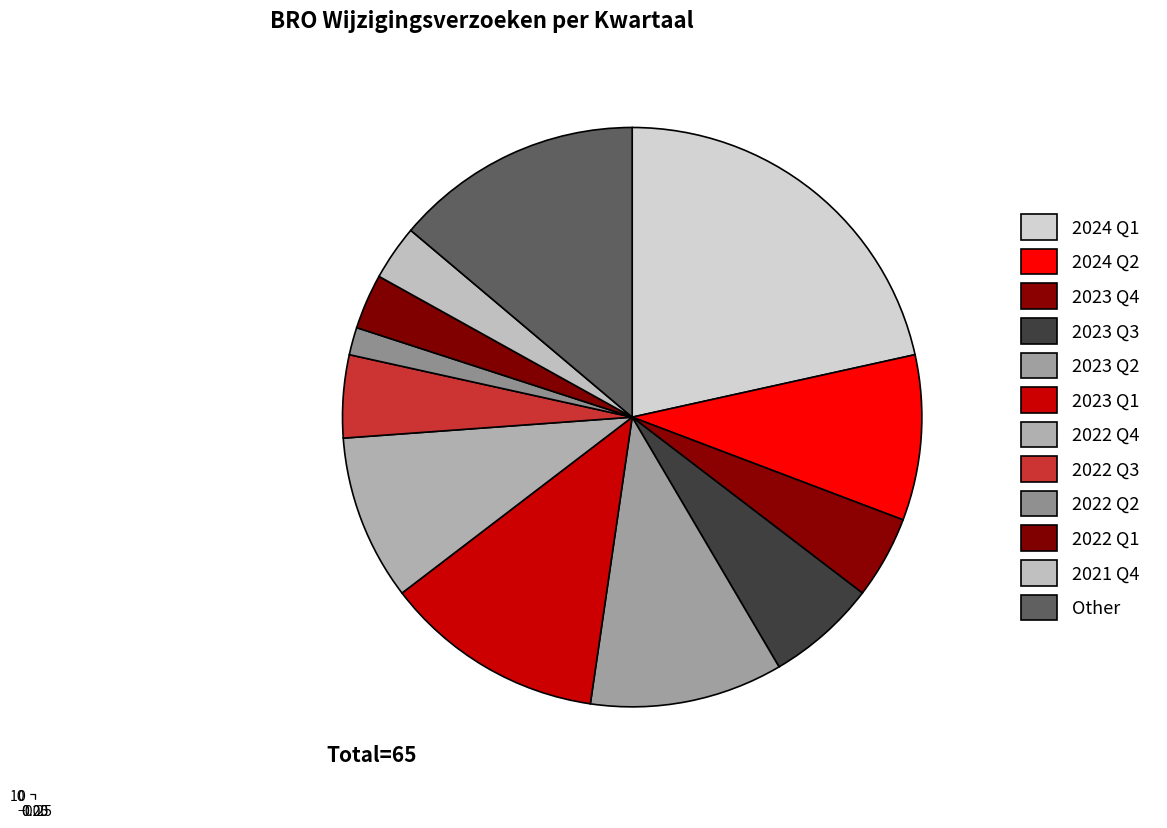

Rank the categories by value from lowest to highest.

2022 Q2, 2022 Q1, 2021 Q4, 2023 Q4, 2022 Q3, 2023 Q3, 2024 Q2, 2022 Q4, 2023 Q2, 2023 Q1, Other, 2024 Q1